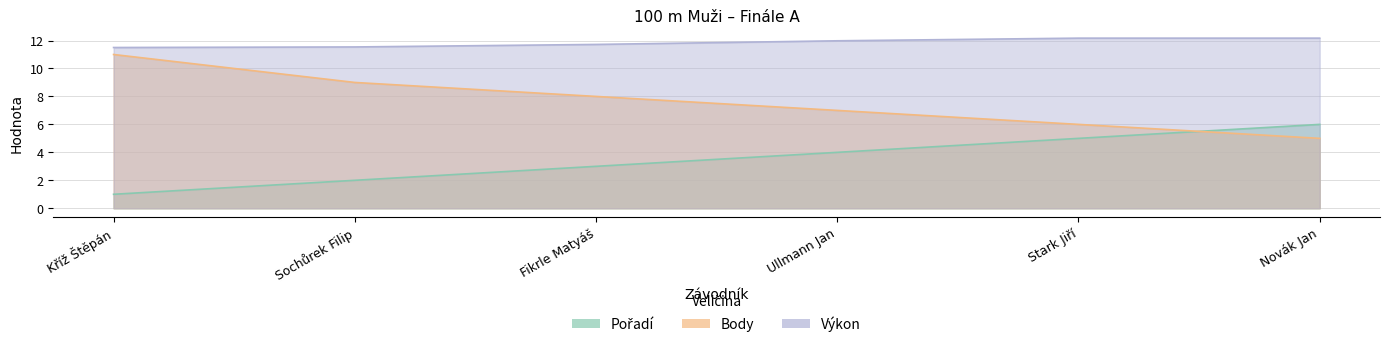

How many distinct data groups are displayed?

3